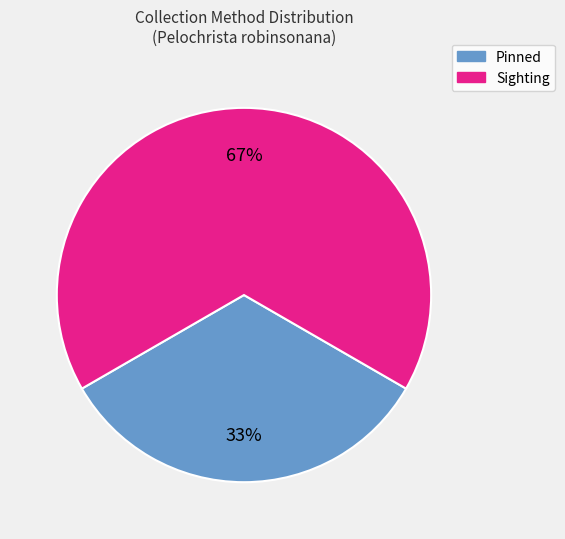

Is there any slice that represents more than half of the pie?

Yes